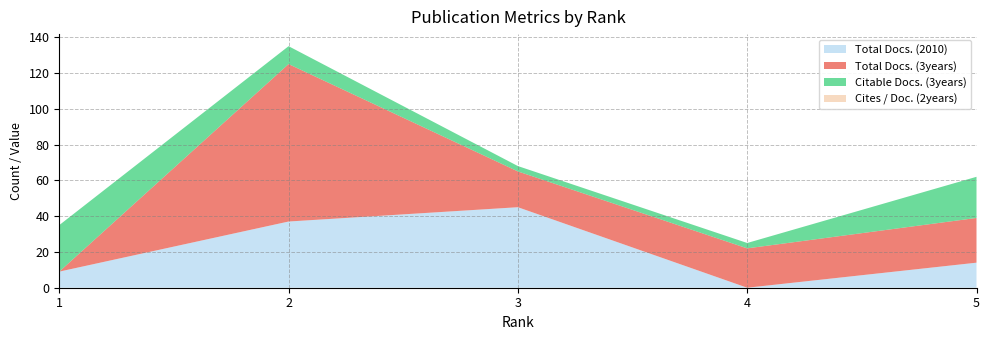

Reading left to right, transcribe all the data shown in this chart.

Total Docs. (2010): 9	37	45	0	14
Total Docs. (3years): 0	88	20	22	25
Citable Docs. (3years): 26	10	3	3	23
Cites / Doc. (2years): 0	0	0	0	0